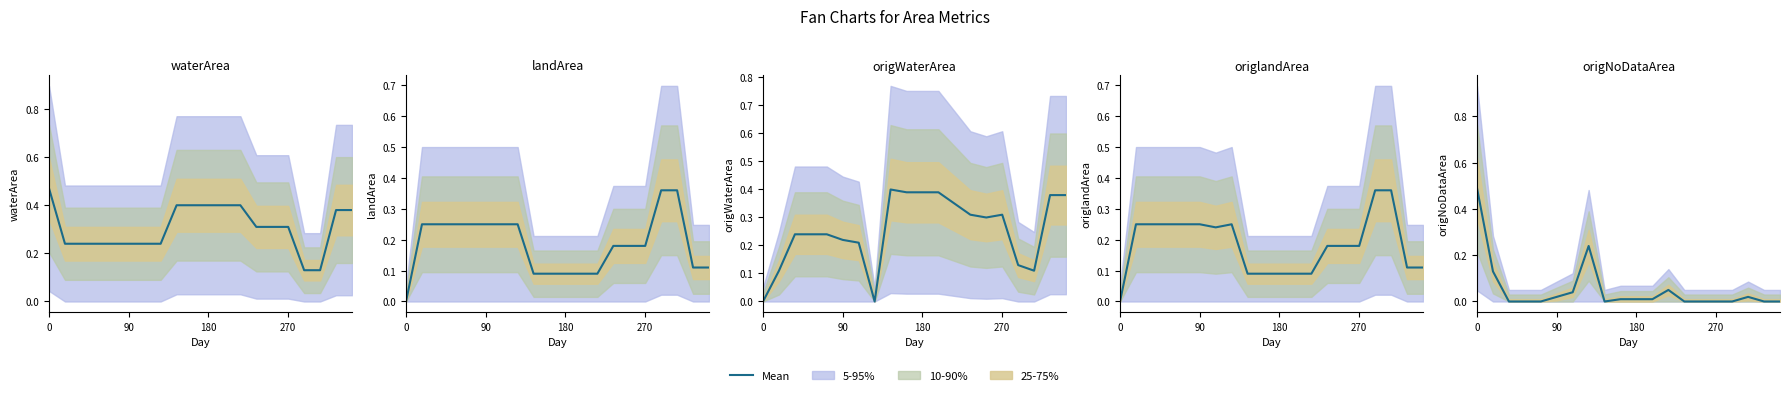

What is the maximum value shown in the chart?

0.5